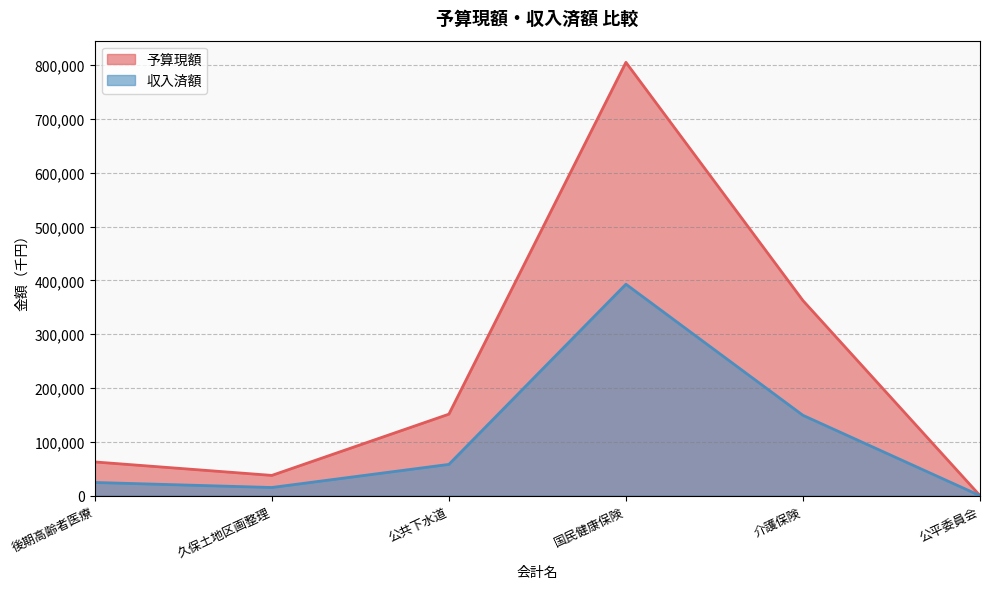

Reading left to right, what are all the values shown in this chart?

予算現額: 後期高齢者医療=62697	久保土地区画整理=37690	公共下水道=151507	国民健康保険=805423	介護保険=362618	公平委員会=67
収入済額: 後期高齢者医療=24574	久保土地区画整理=15226	公共下水道=58164	国民健康保険=393037	介護保険=149360	公平委員会=61